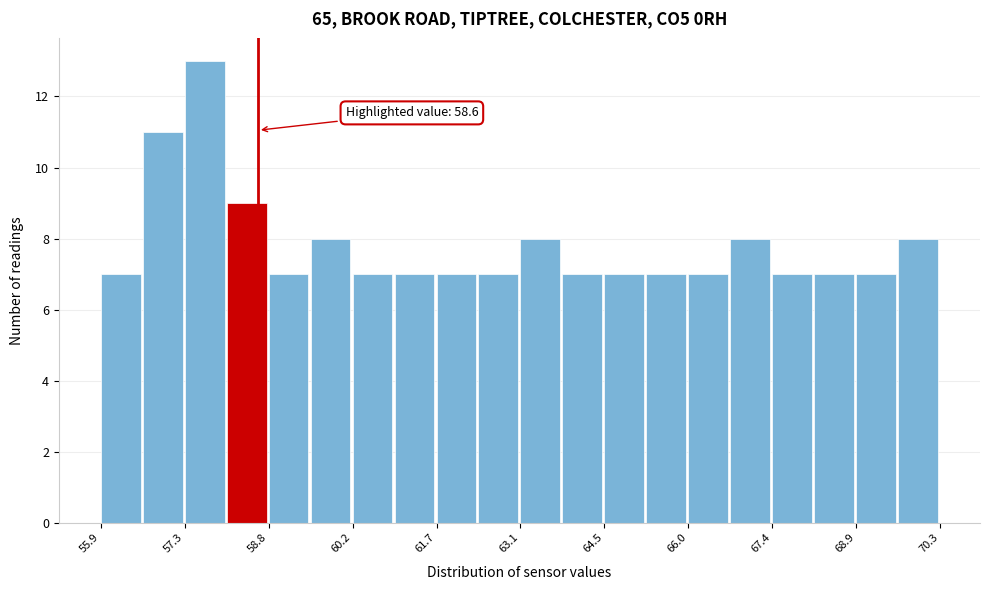

Read against the x-axis, roughly where is the centre of the tallest bar?

57.6